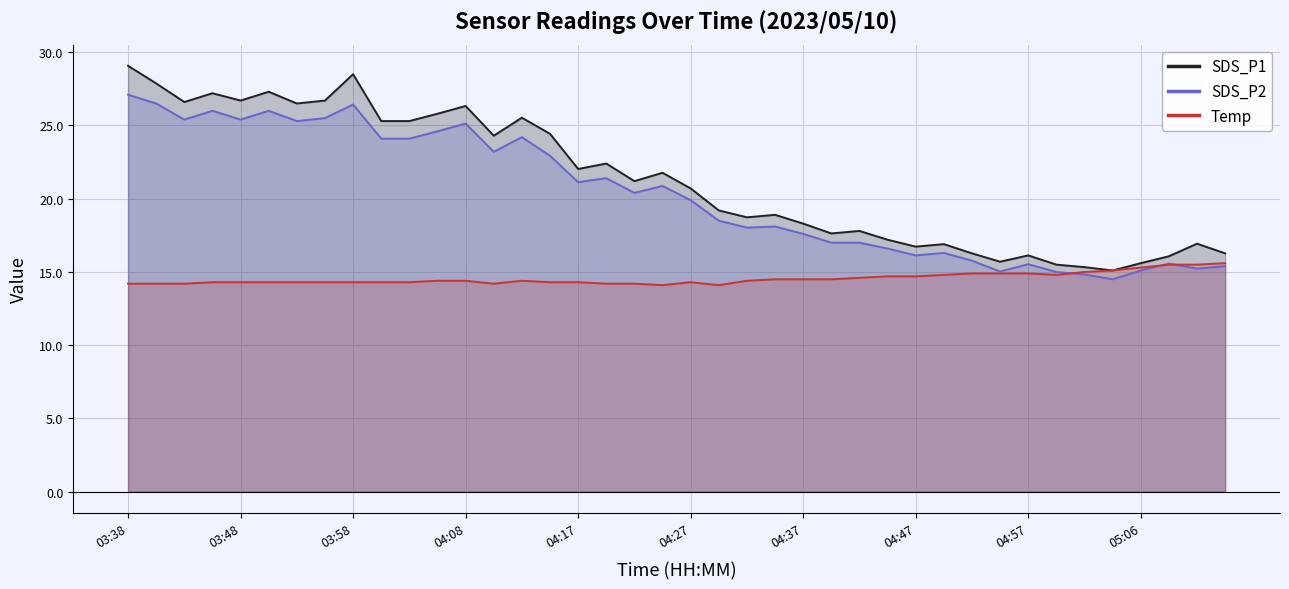

Which series has the largest range (max minus min)?

SDS_P1